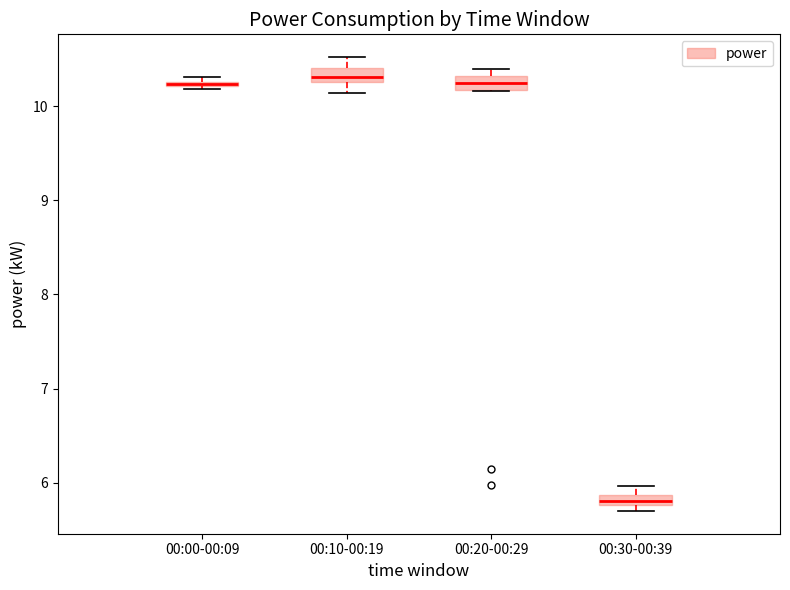

Where is the lower edge of the box for 00:00-00:09 on the y-axis? The values are not printed on the chart, so give them approximately, as read against the axis.

10.2